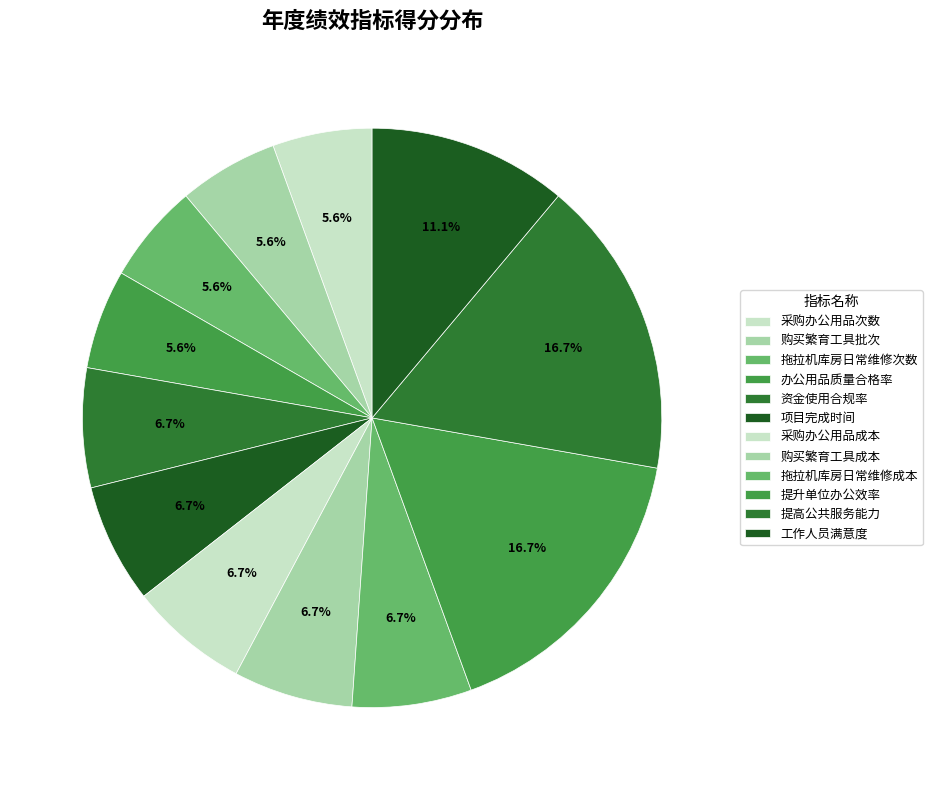

To the nearest percent, what percentage of the pie is 项目完成时间?

7%